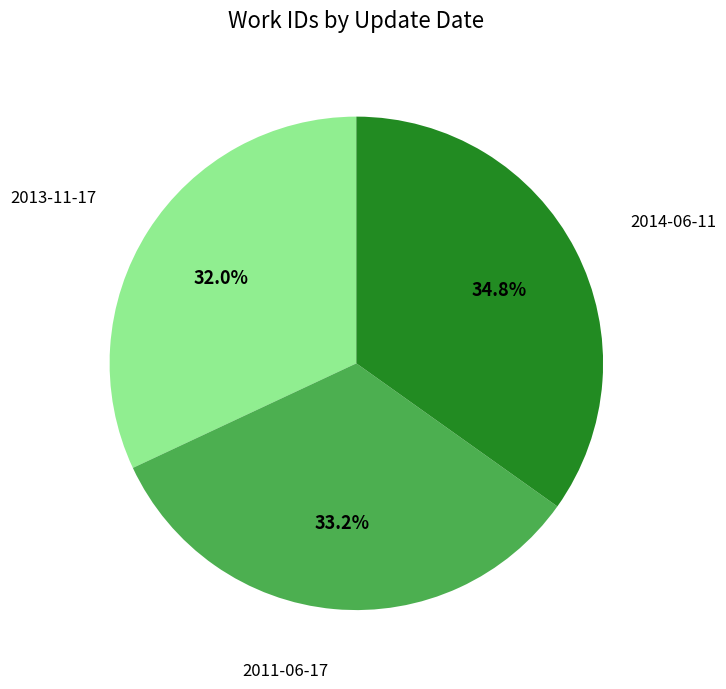

How many slices are in this pie chart?

3